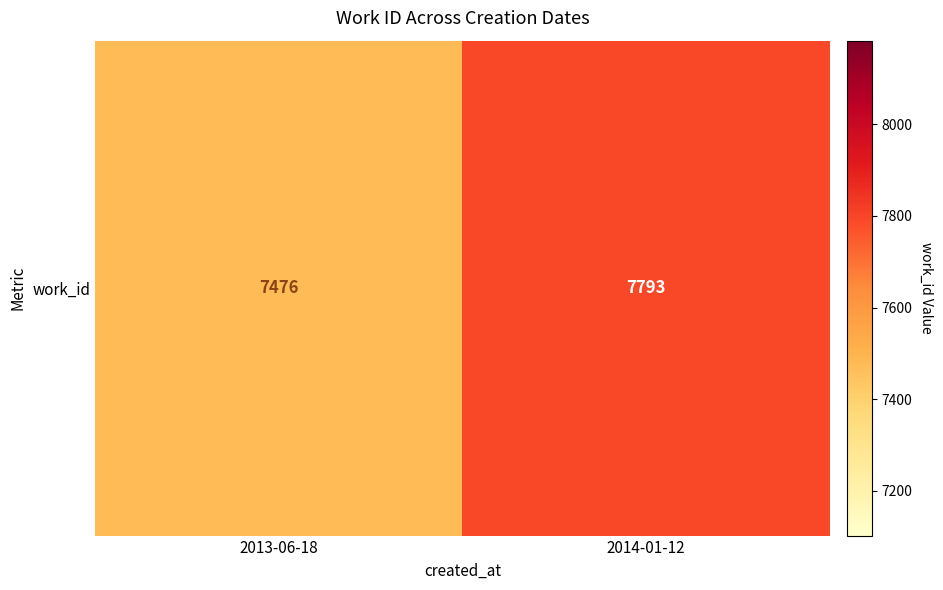

Reading left to right, what are all the values shown in this chart?

2013-06-18=7476	2014-01-12=7793